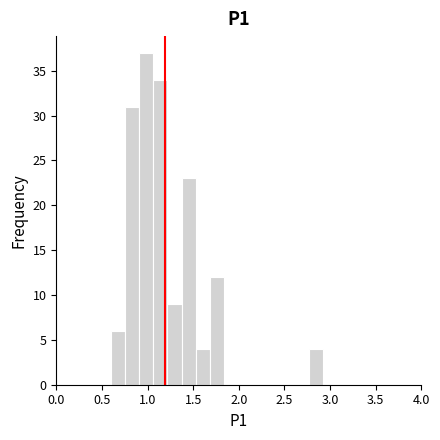

Around what value on the x-axis is the tallest bar? Give the approximate position of its centre, as read against the axis.

1.00